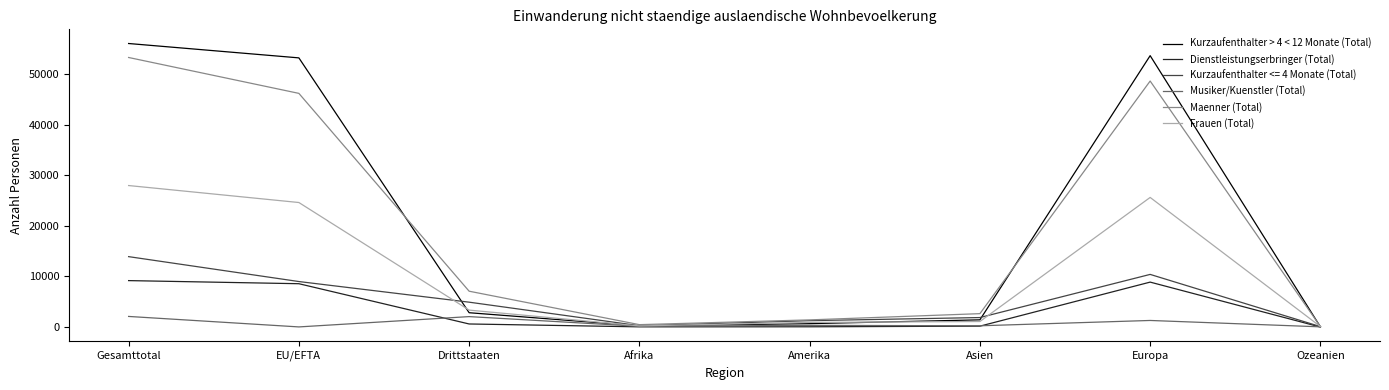

Is the value of Dienstleistungserbringer (Total) at Amerika greater than the value of Kurzaufenthalter > 4 < 12 Monate (Total) at Asien?

No